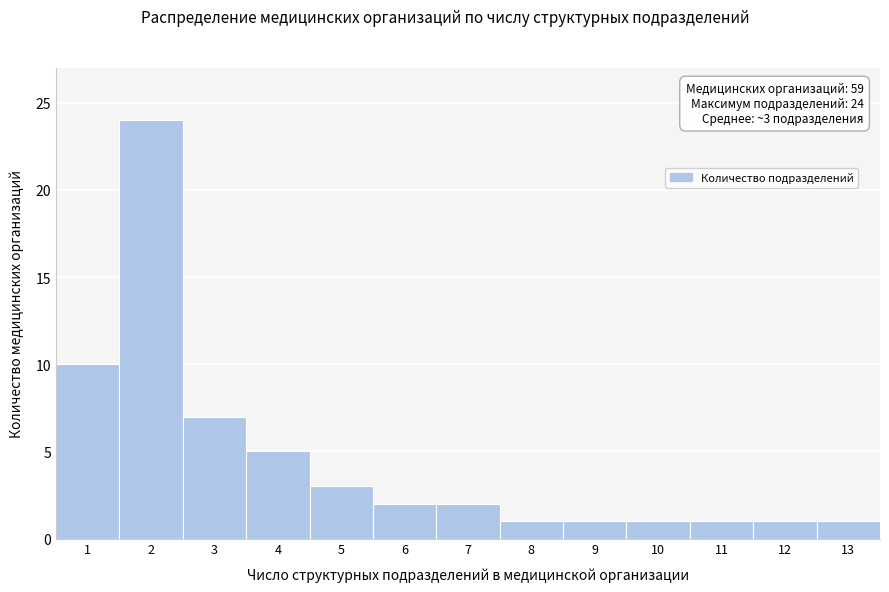

Reading left to right, extract all data points from this chart.

10	24	7	5	3	2	2	1	1	1	1	1	1